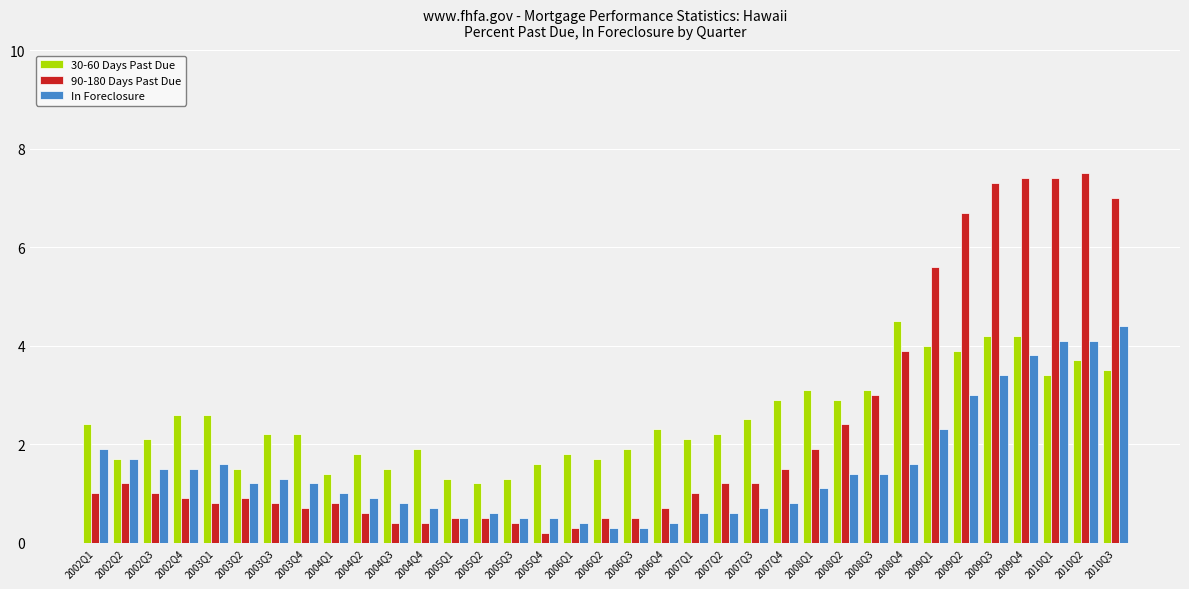

Between 2002Q2 and 2005Q3, which series saw the biggest shift?

In Foreclosure